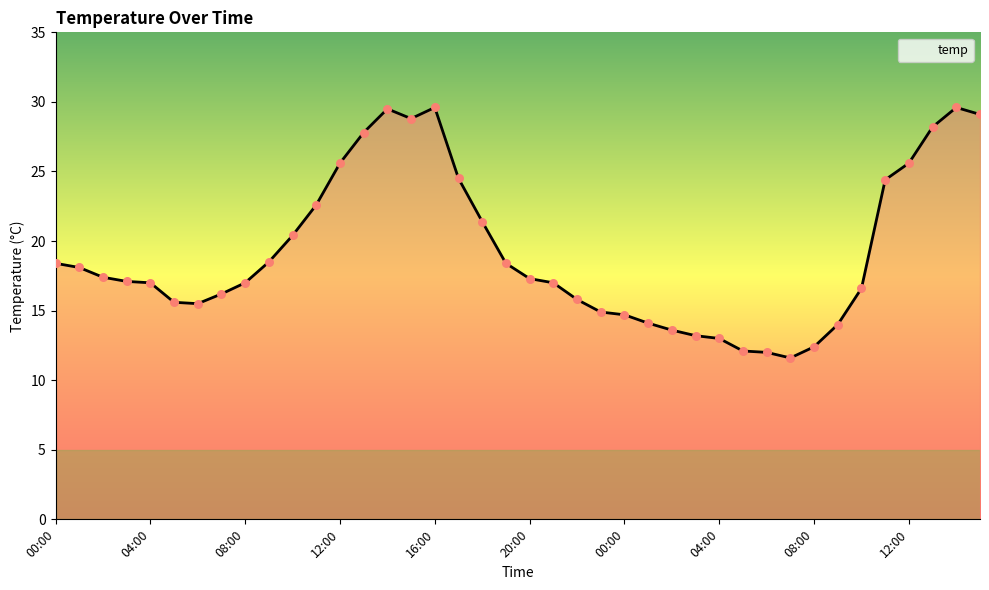

What is the smallest value displayed?

11.6